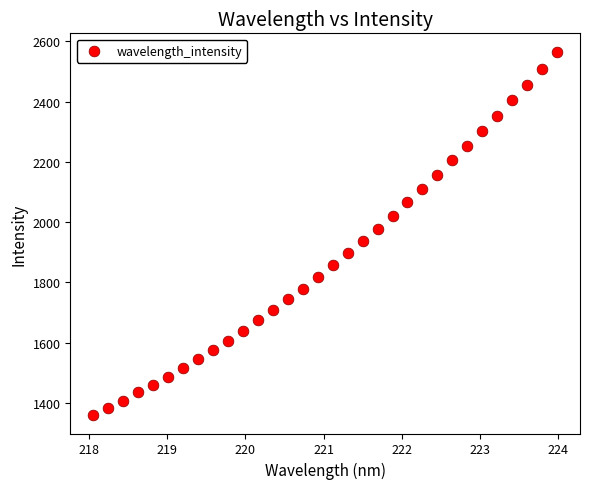

What is the range of Y values (max minus min)?

1207.6